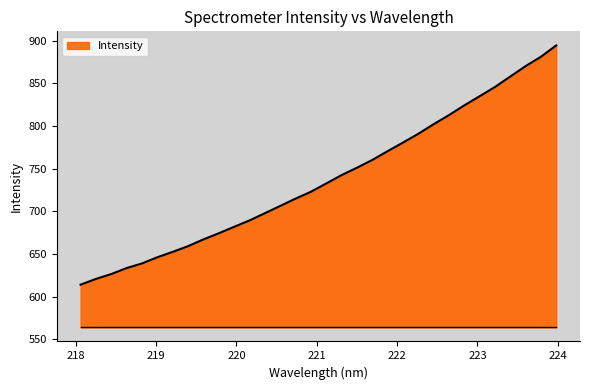

What is the minimum value shown in the chart?

614.1